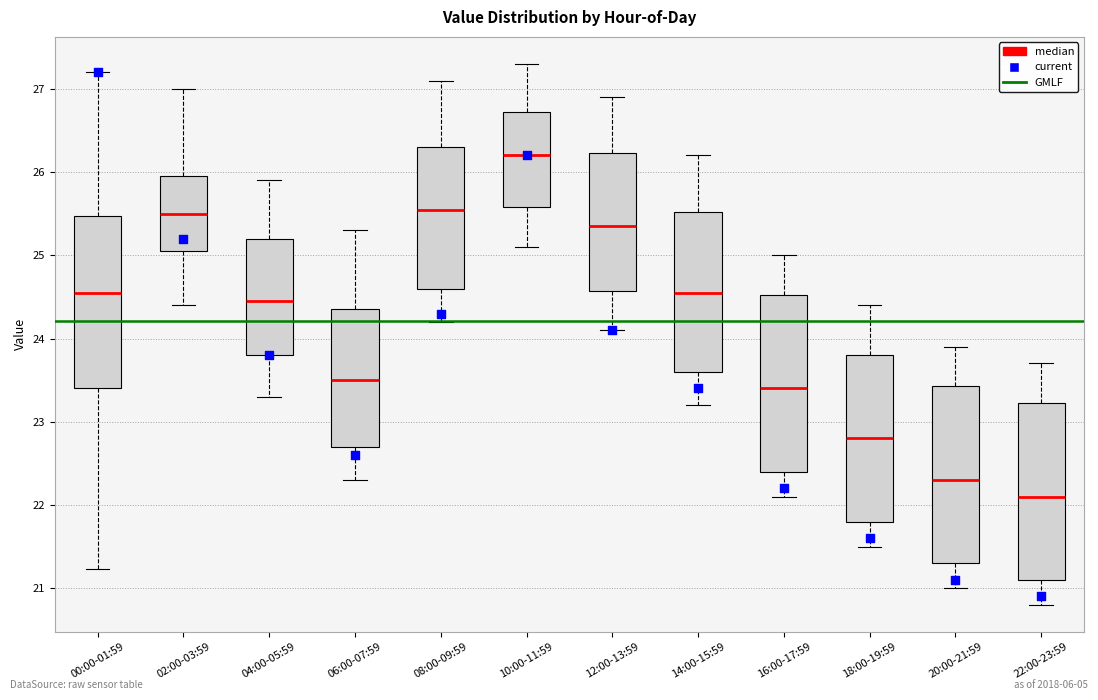

Where is the upper edge of the box for 00:00-01:59 on the y-axis? The values are not printed on the chart, so give them approximately, as read against the axis.

25.5